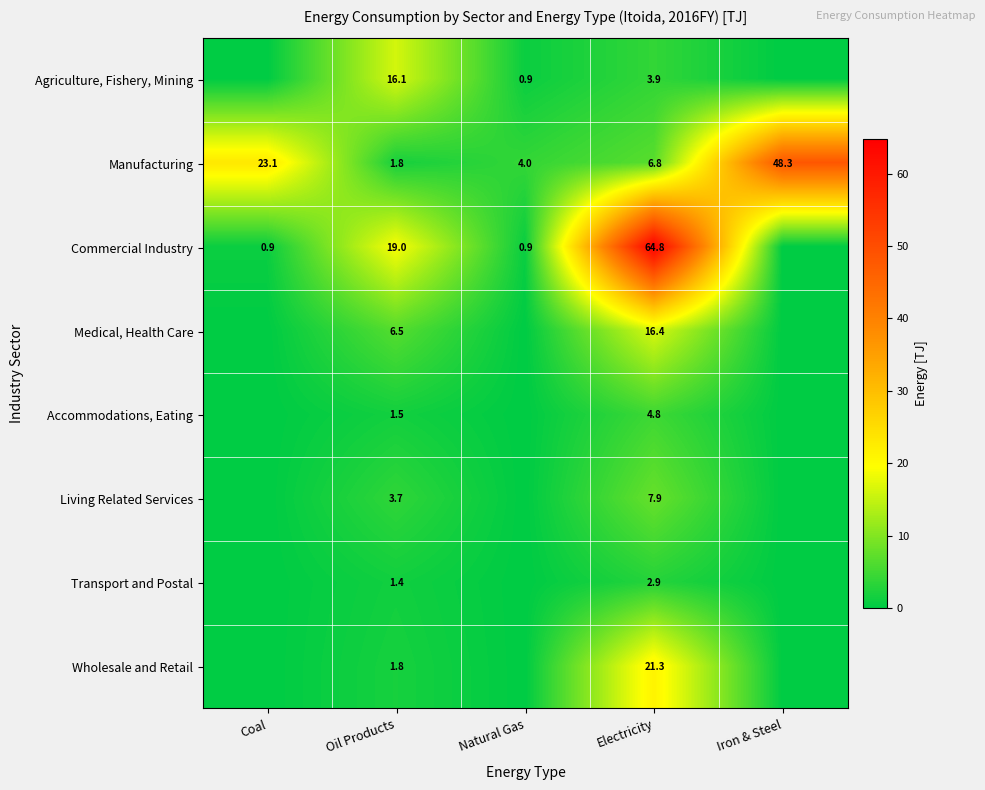

What is the difference between the maximum and minimum values in the Manufacturing series?

46.5